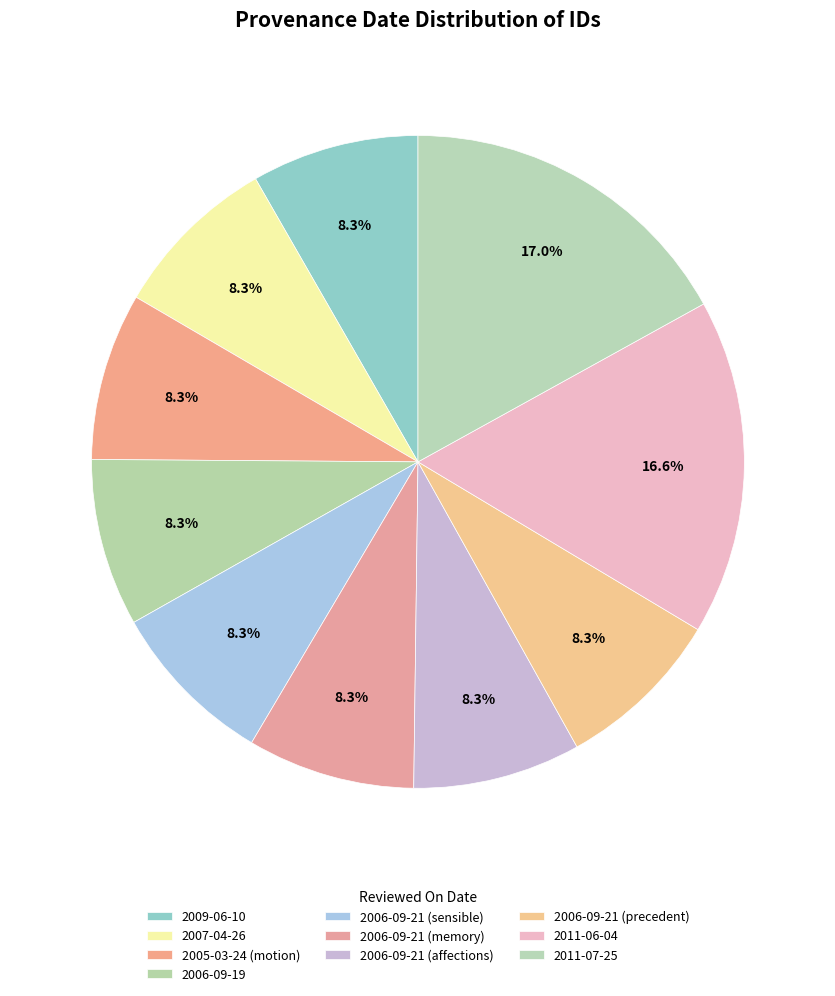

How many slices are in this pie chart?

10